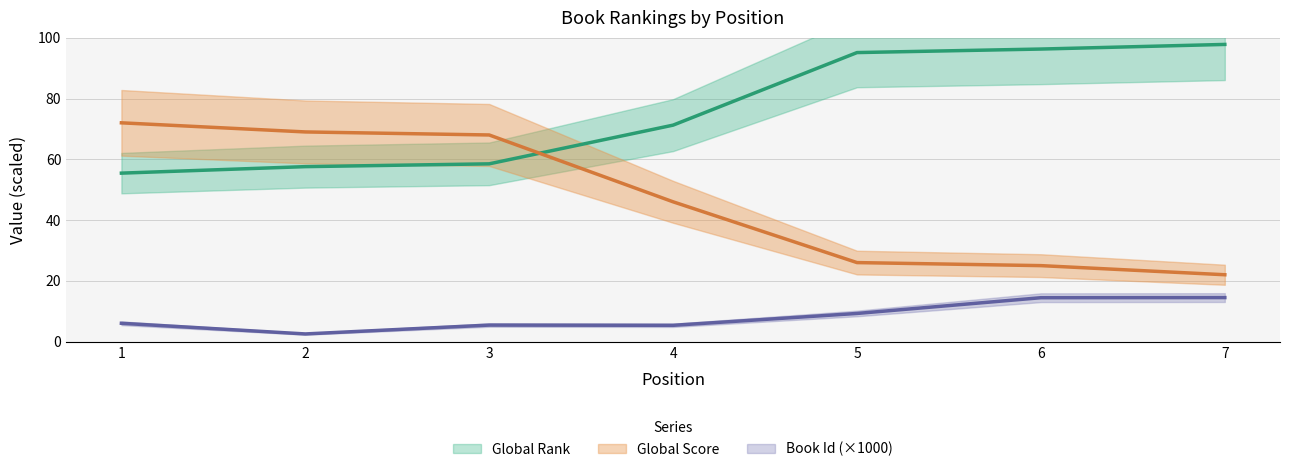

What is the sum of the Global Score values at 6 and 1?

97.0